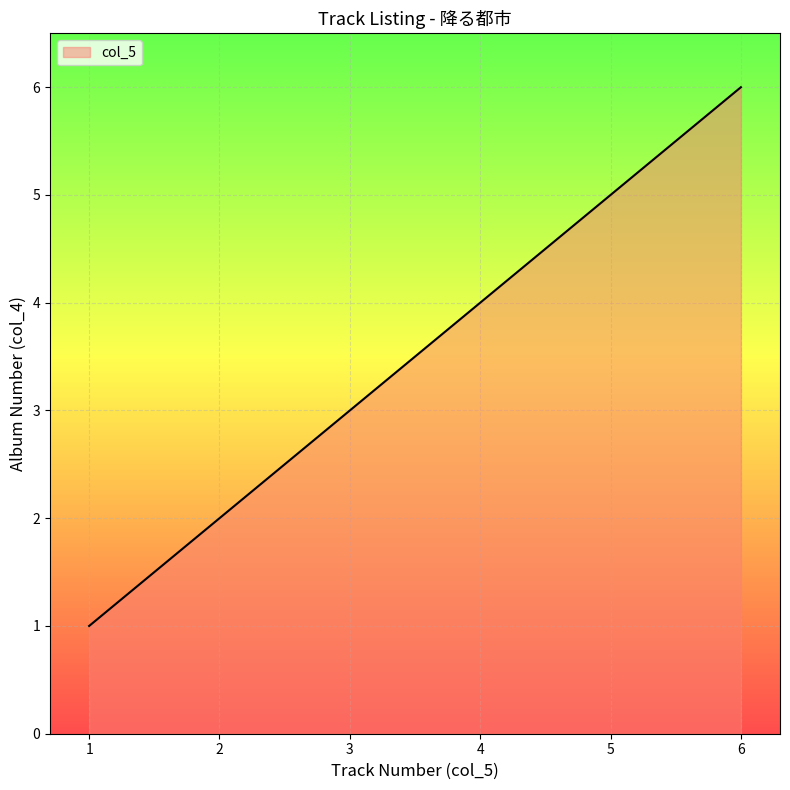

Rank the categories by value from lowest to highest.

1, 2, 3, 4, 5, 6